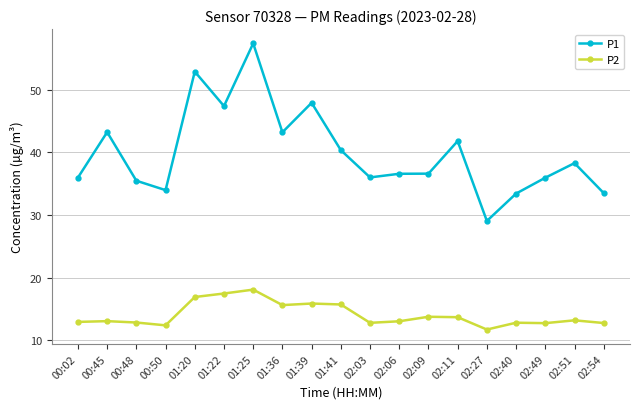

Where is the first local maximum for P1?

00:45